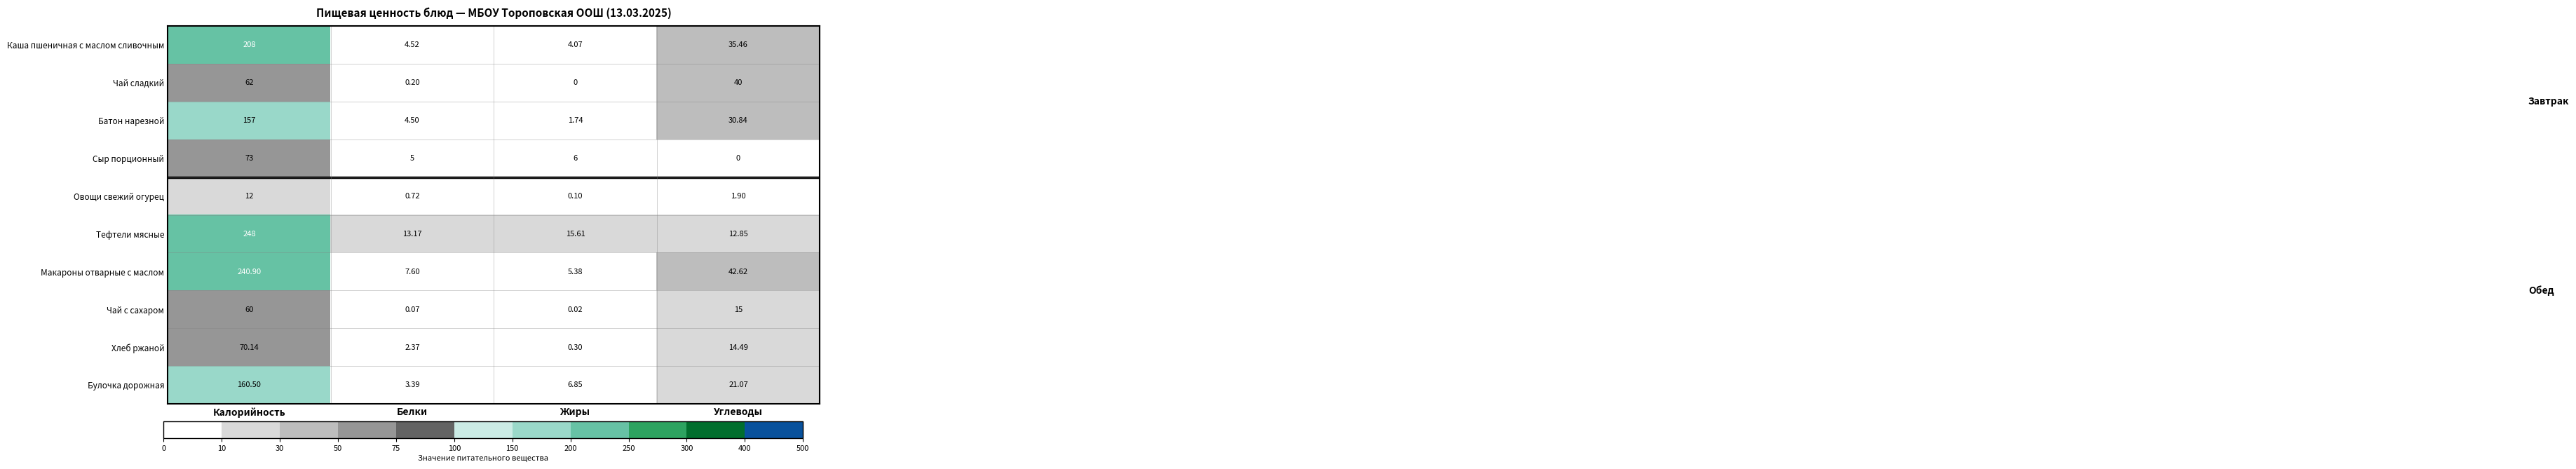

What is the maximum value shown in the chart?

248.0